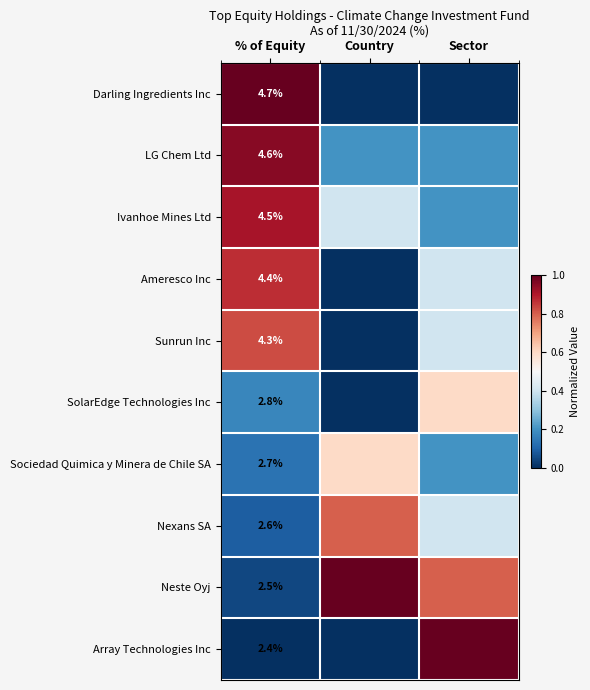

The value of Sociedad Quimica y Minera de Chile SA at % of Equity is 2.7. True or false?

True